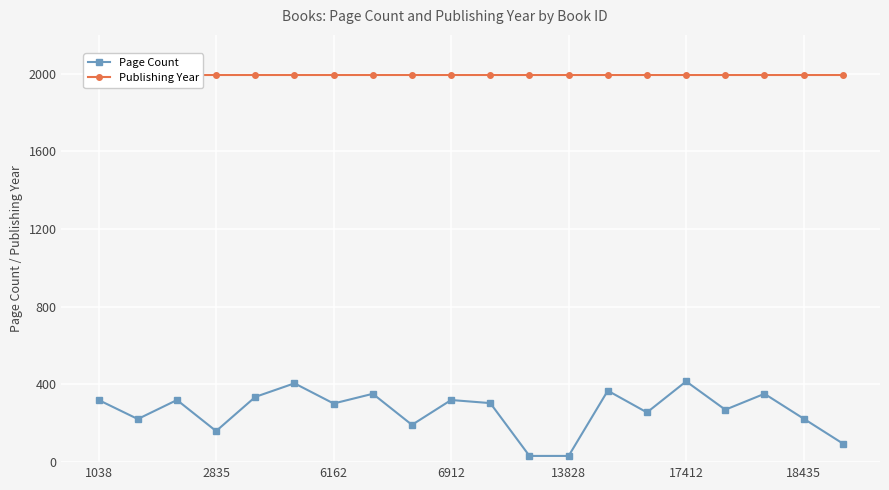

In Page Count, how many points are higher than both neighbors (excluding endpoints)?

7